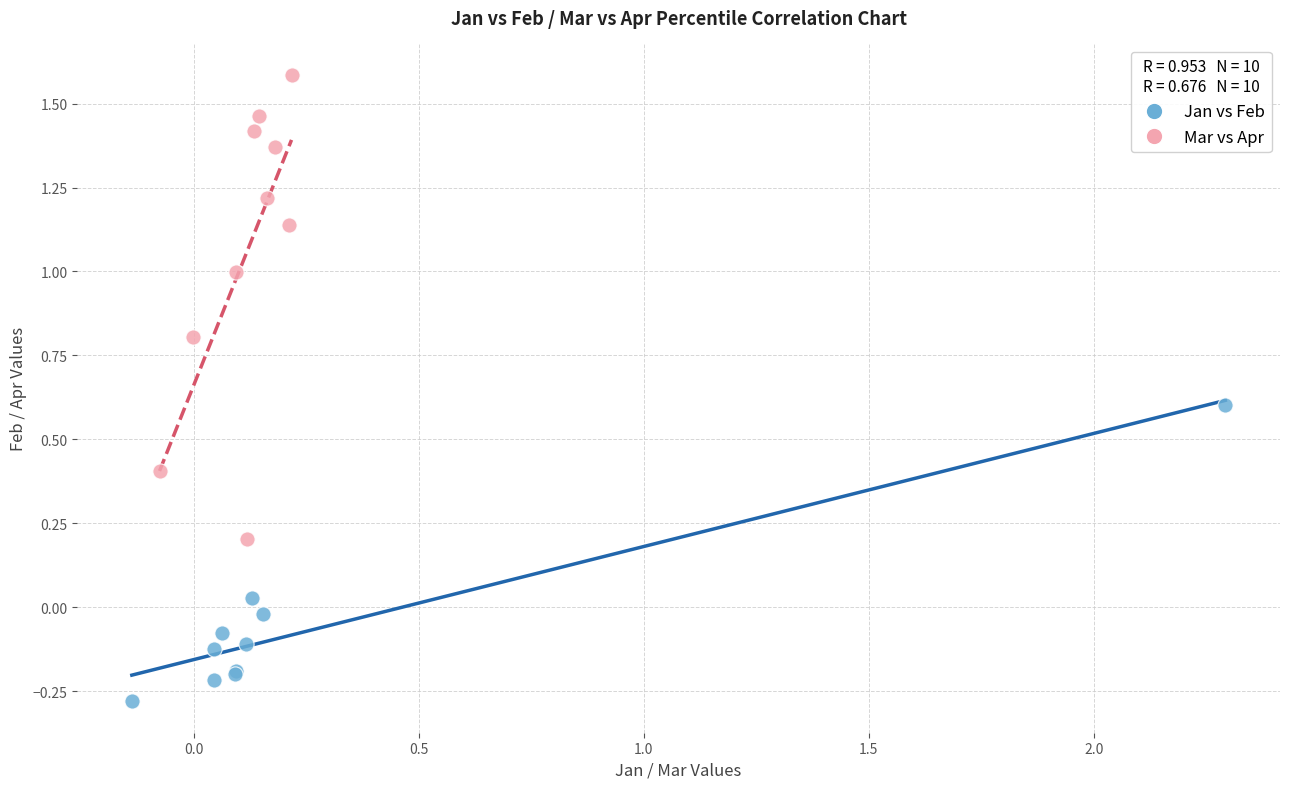

Which series contains the lowest Y value?

Jan vs Feb